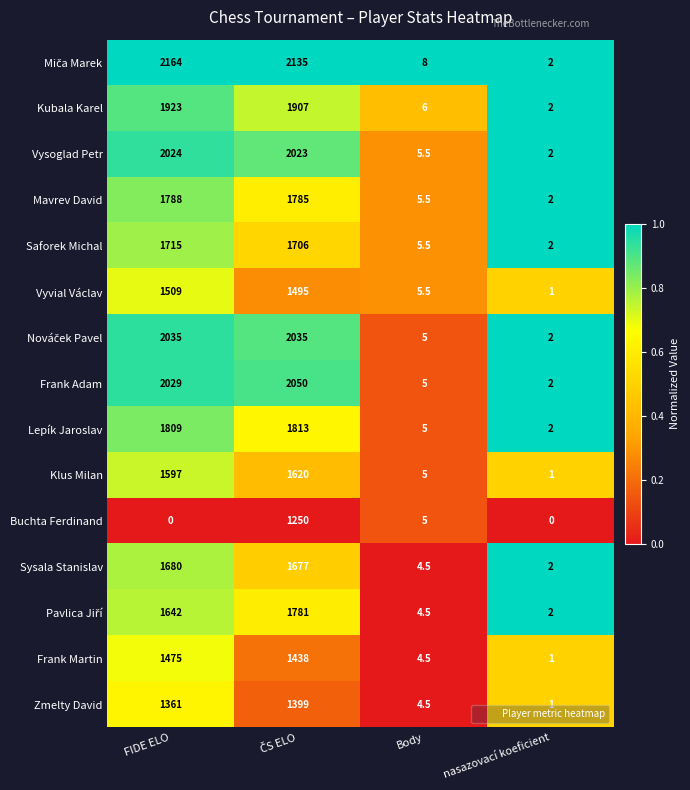

The Frank Martin series shows 2.2 at Body. True or false?

False